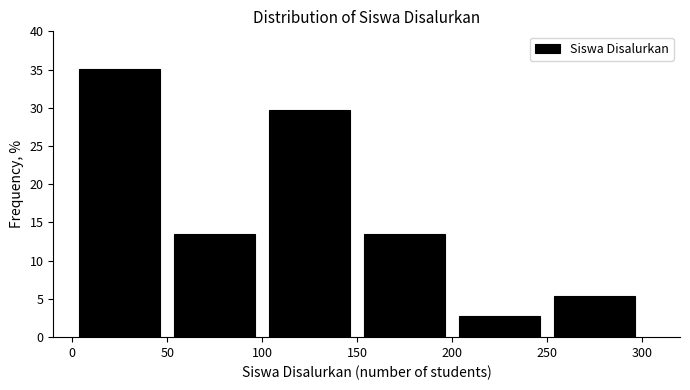

Which range on the x-axis has the tallest bar?

0 to 50